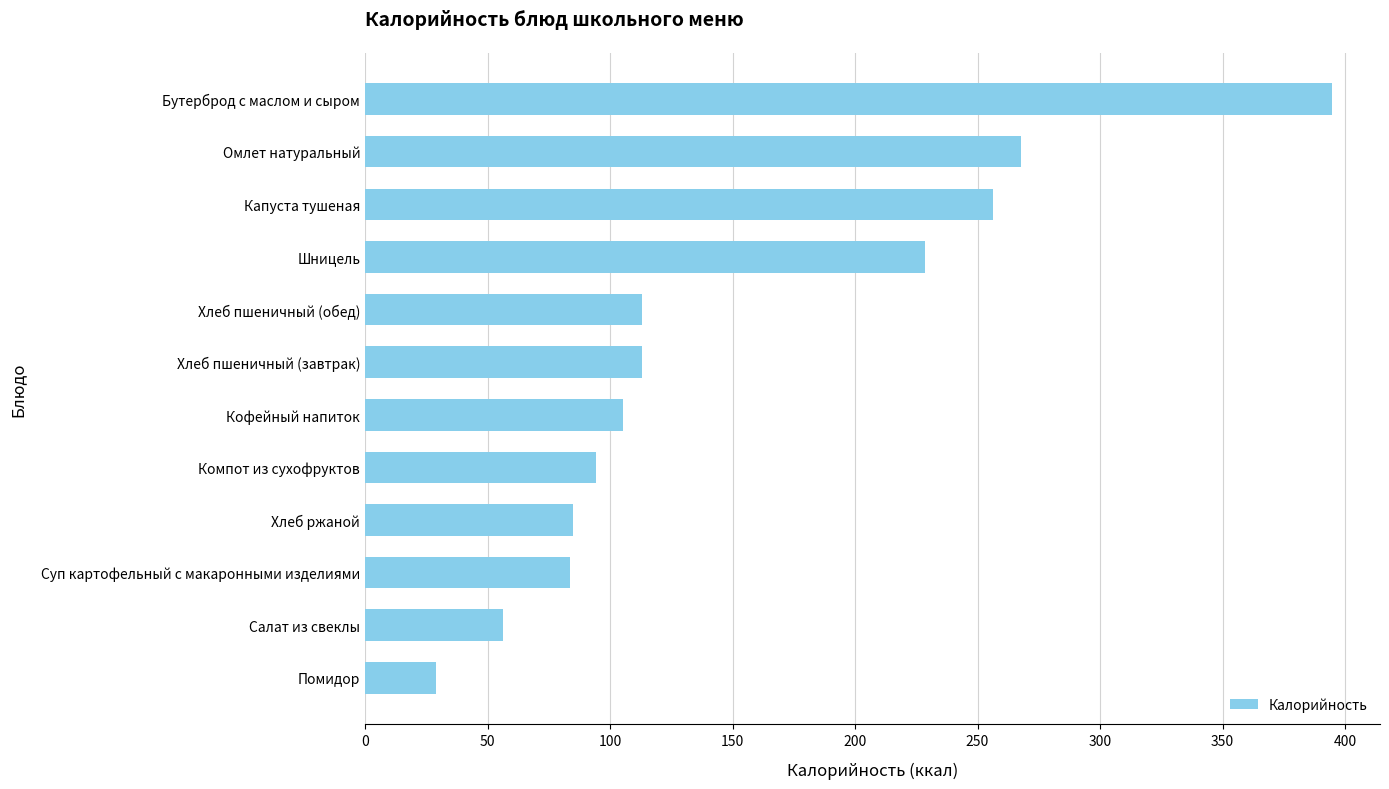

What is the minimum value shown in the chart?

28.8